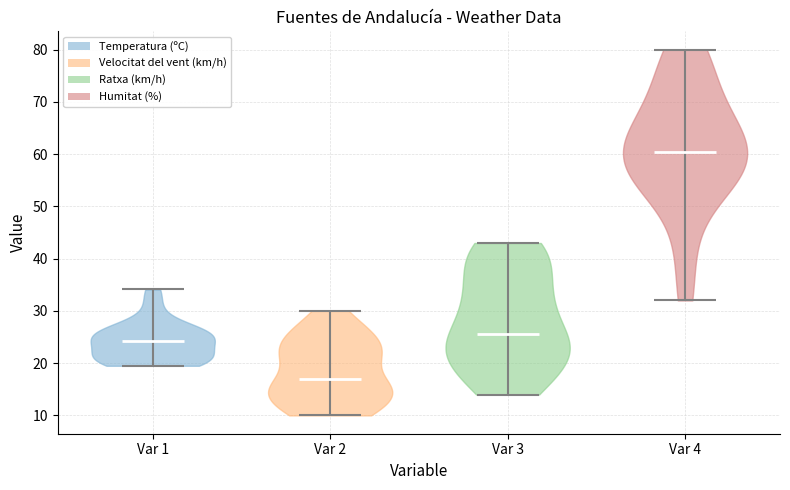

Which violin has the lowest median line?

Var 2